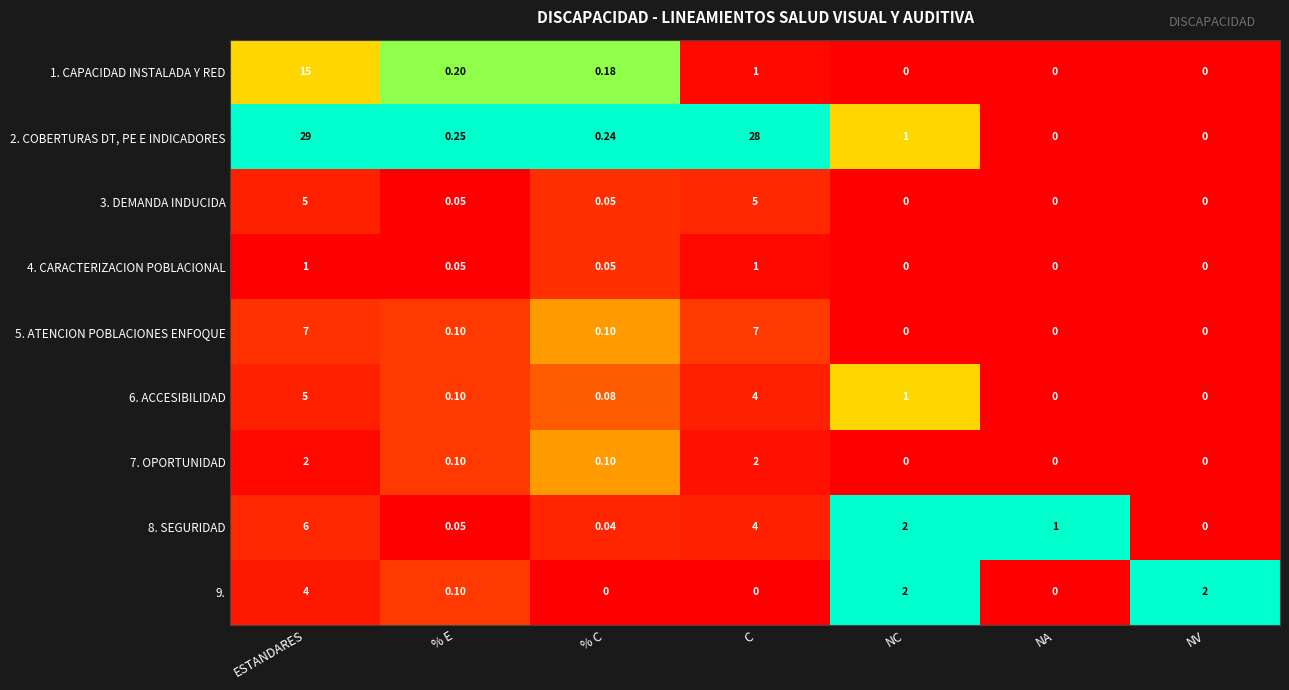

At which label does 8. SEGURIDAD reach its peak?

ESTANDARES